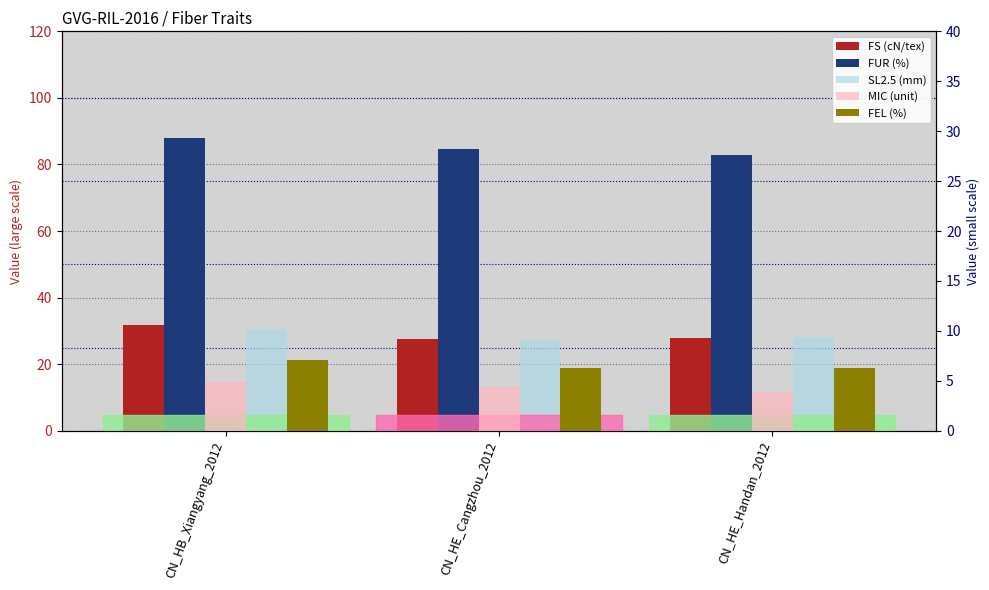

The FUR (%) series shows 82.9 at CN_HE_Handan_2012. True or false?

True